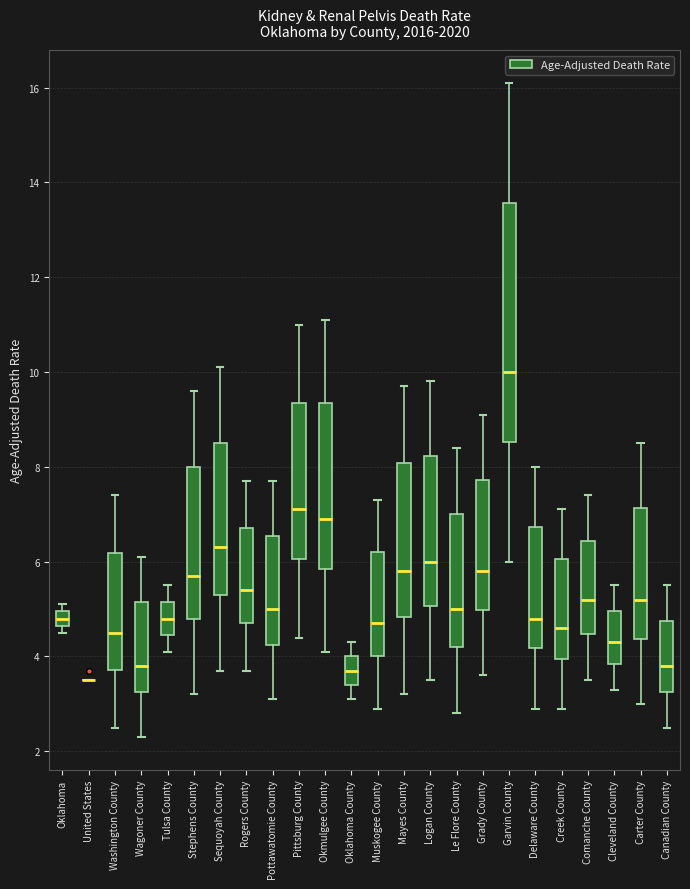

Comparing the boxes themselves (not the whiskers), which one is the tallest?

Garvin County